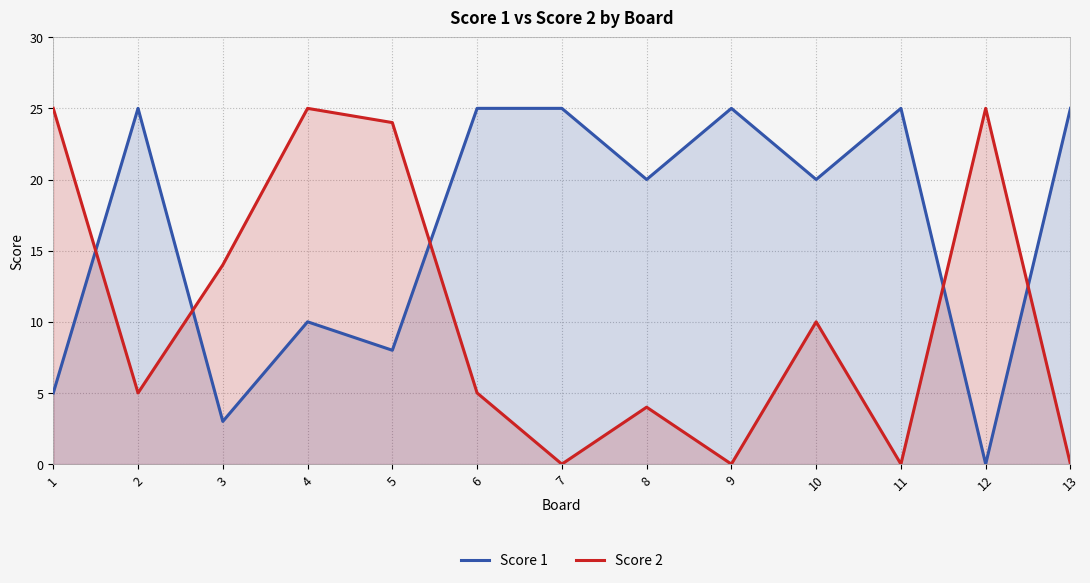

How many lines are shown in the chart?

2